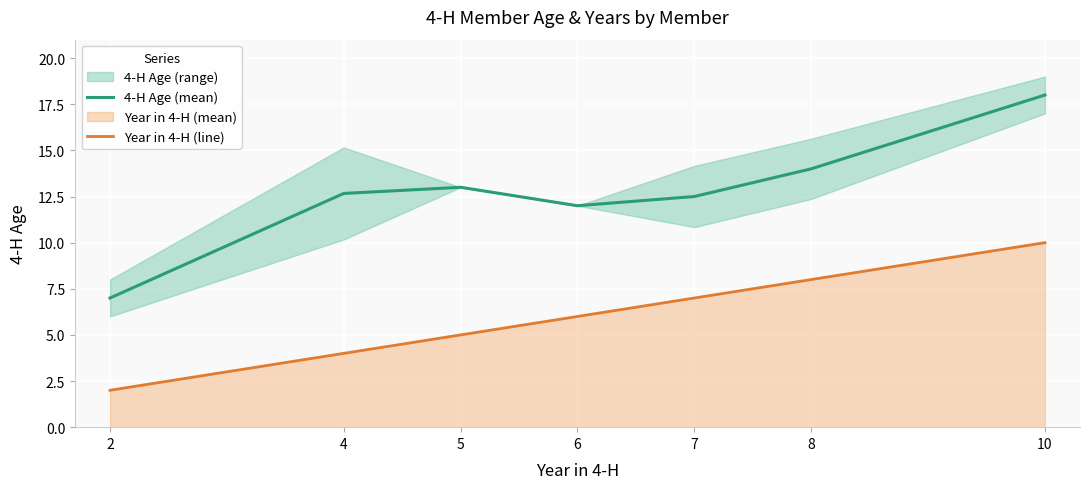

What is the sum of the 4-H Age (mean) values at 8 and 10?

32.0